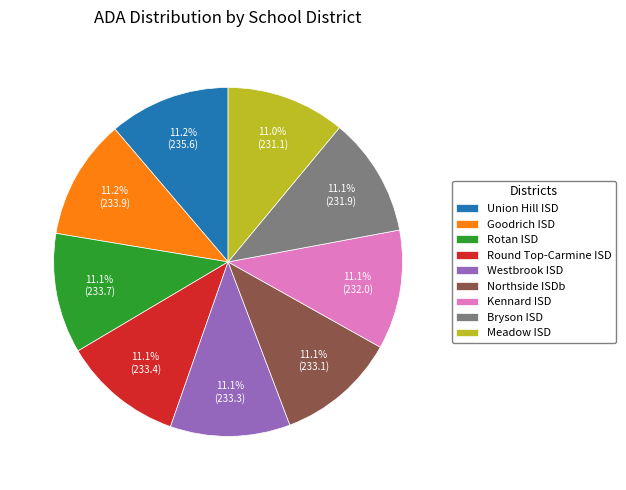

Approximately how many times larger is the value at Westbrook ISD compared to Bryson ISD?

1.0